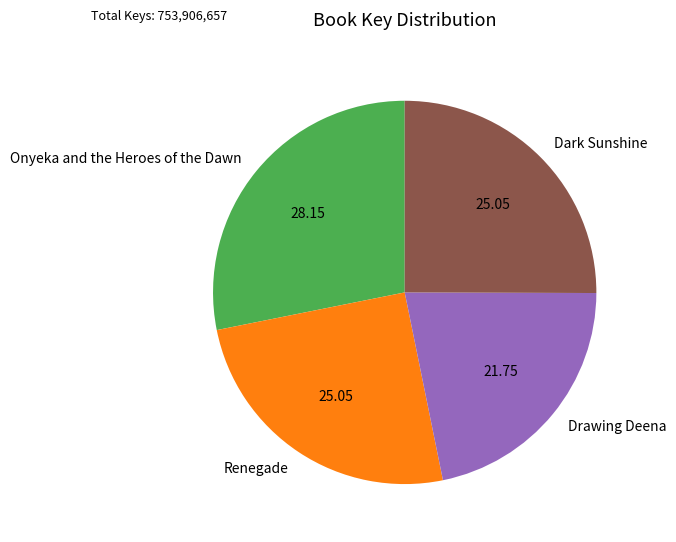

Is the sum of Drawing Deena and Dark Sunshine greater than half?

No